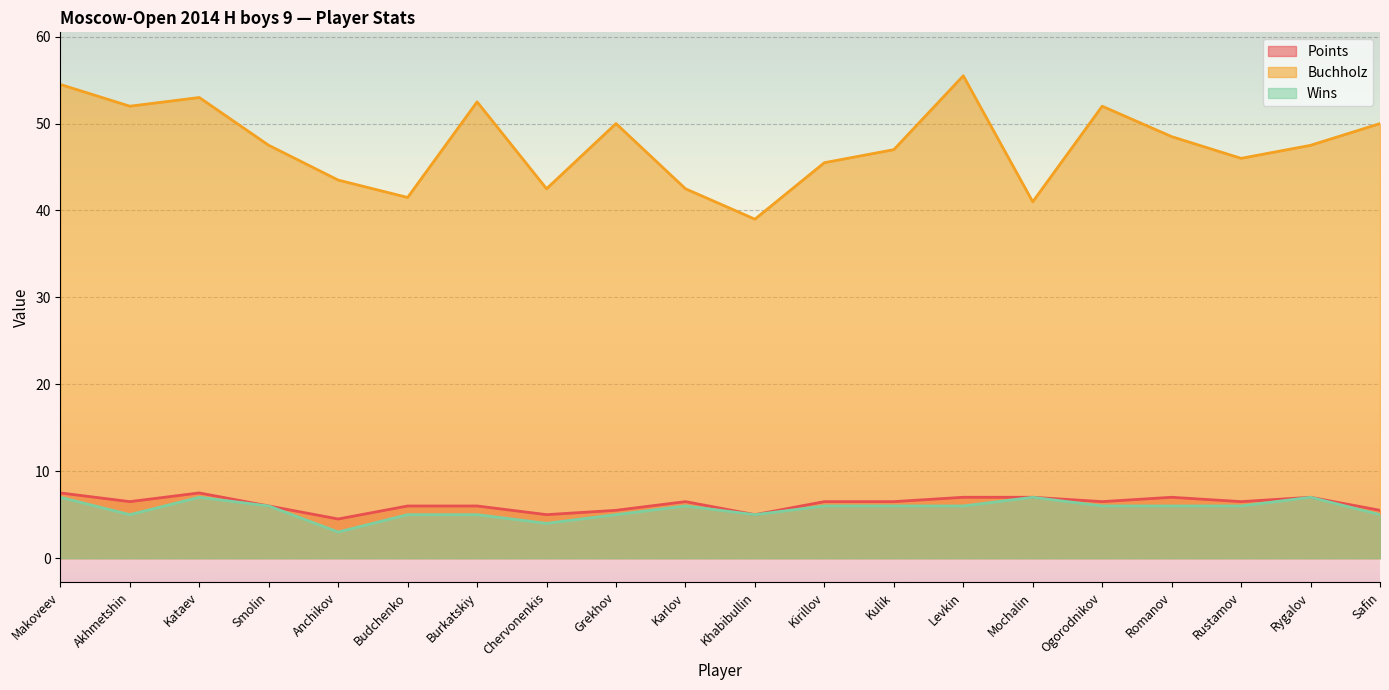

At which category does the chart reach its peak across all series?

Levkin